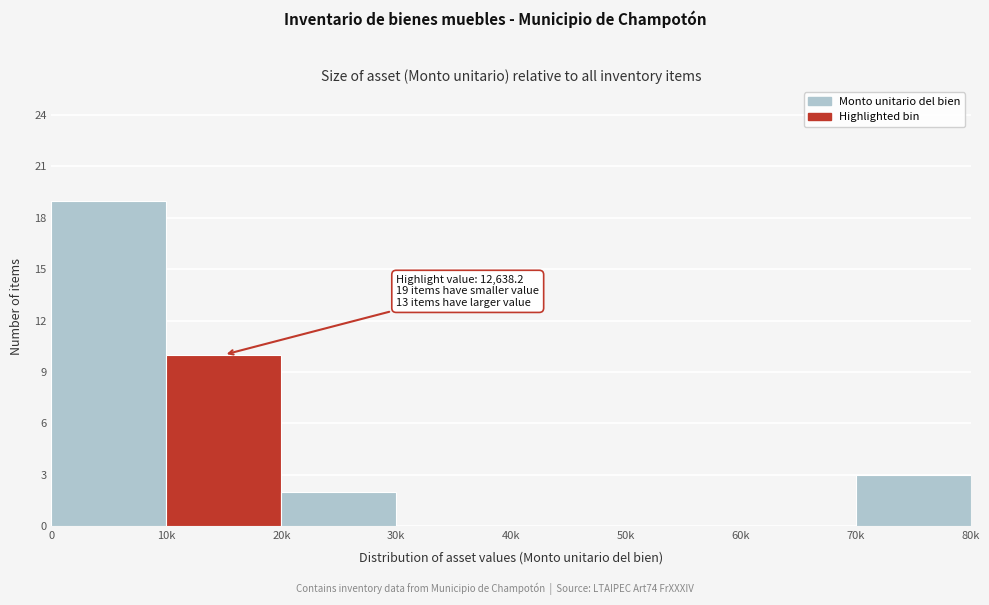

Reading left to right, list all the values displayed in this chart.

0=19	10k=10	20k=2	30k=0	40k=0	50k=0	60k=0	70k=3